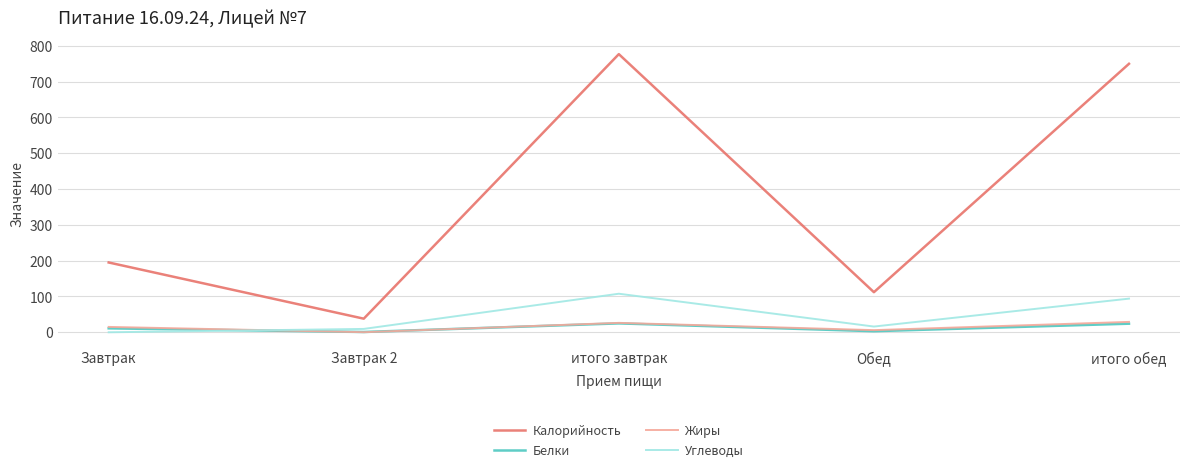

What value does the Углеводы series have at итого обед?

94.0